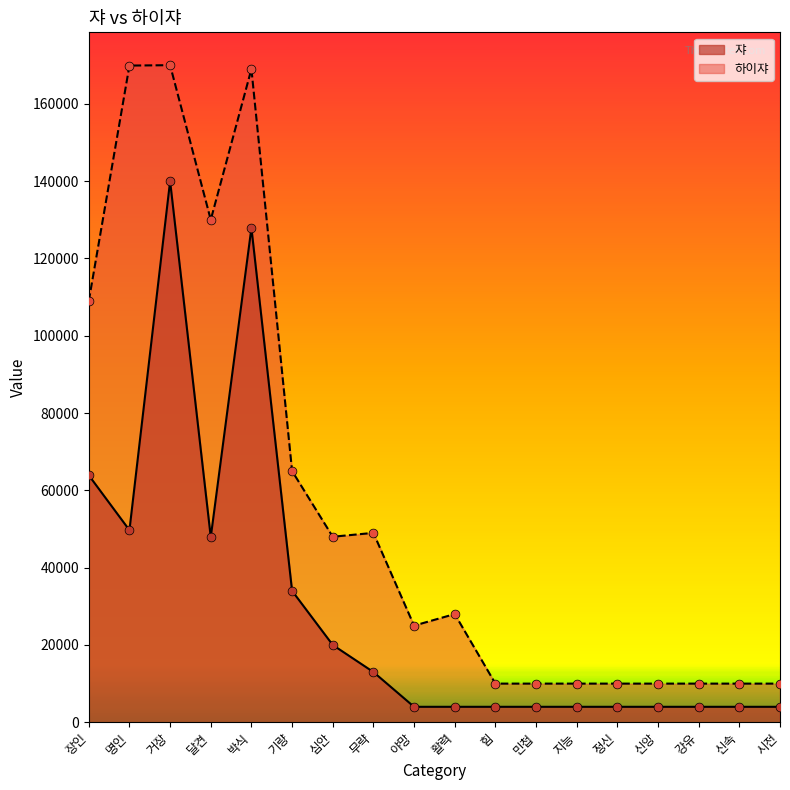

At which category is the sum across all series the highest?

거장